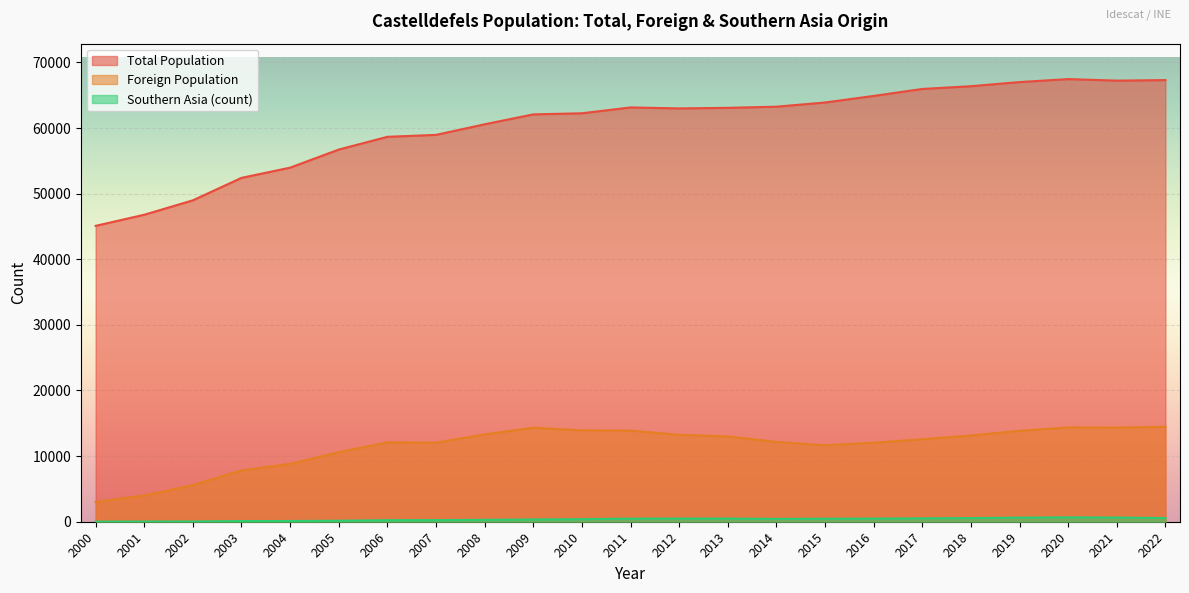

What is the greatest value displayed?

67460